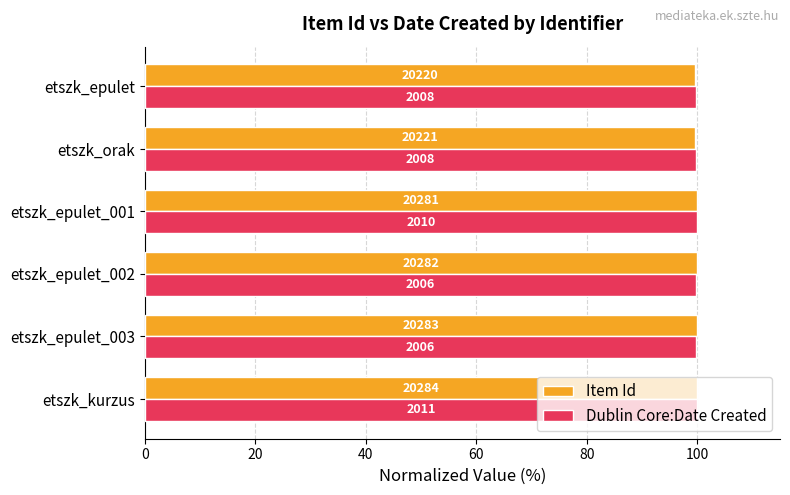

What are all the series names shown in the legend?

Item Id, Dublin Core:Date Created